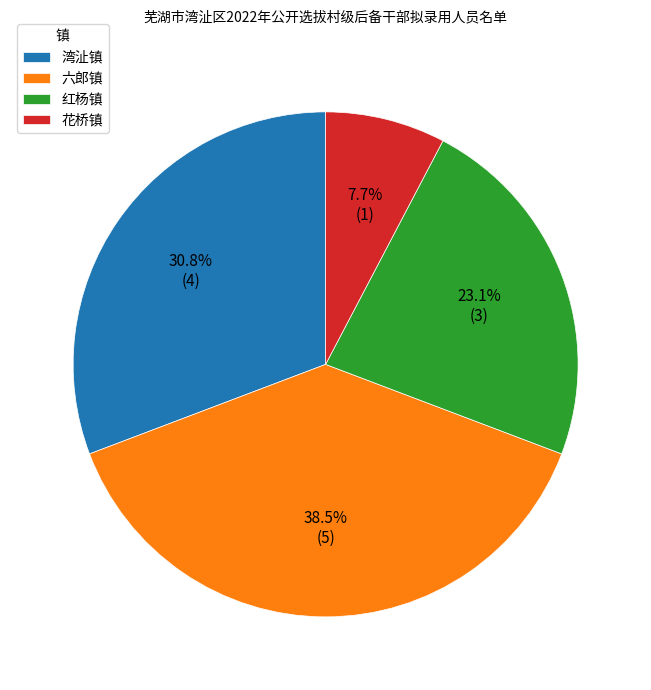

Rank the categories by value from highest to lowest.

六郎镇, 湾沚镇, 红杨镇, 花桥镇